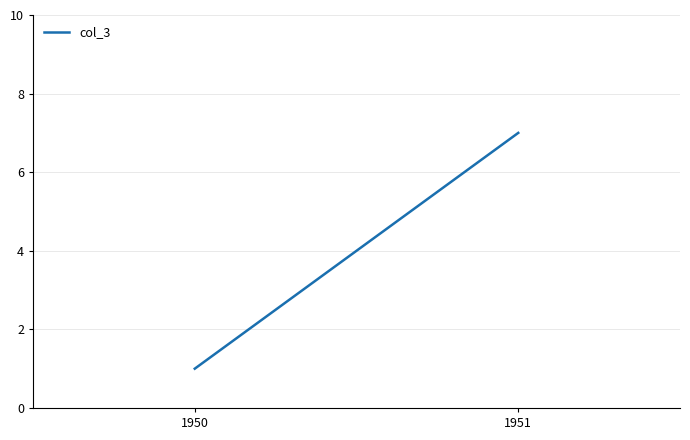

How many data points are less than 7?

1